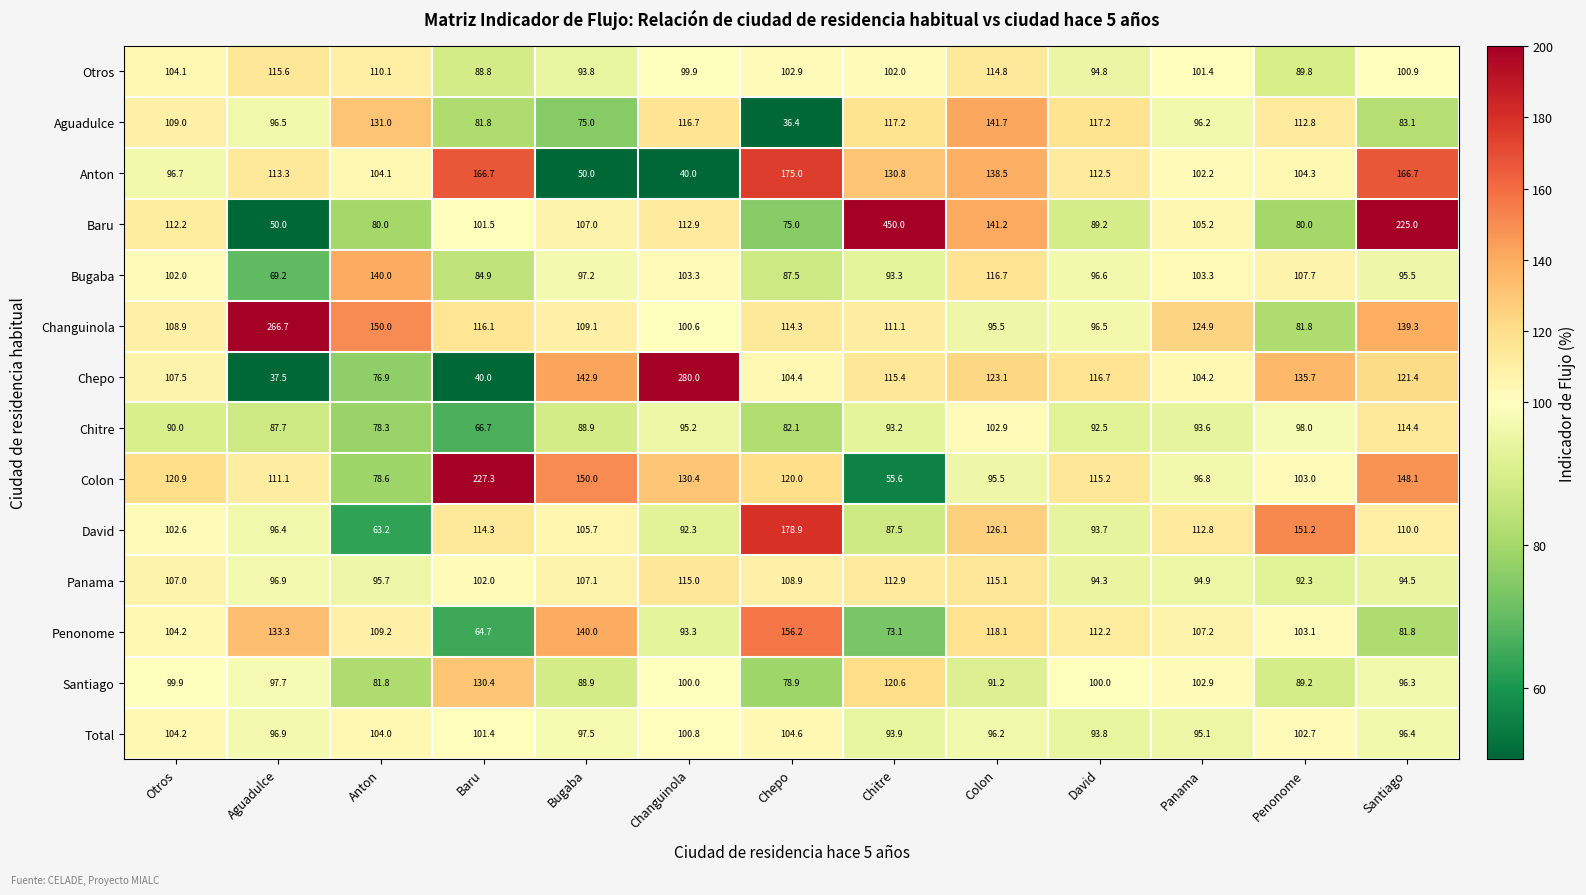

What is the spread (max minus min) of values at Changuinola?

240.0